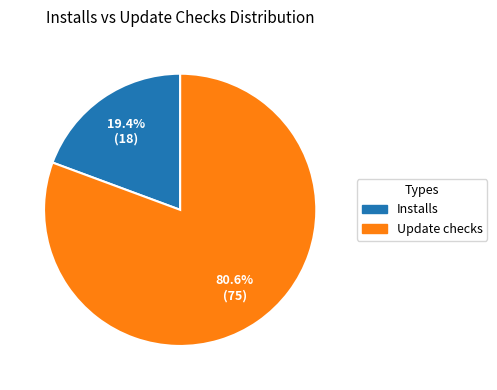

To the nearest percent, what is the difference between the largest and smallest slice percentages?

61%